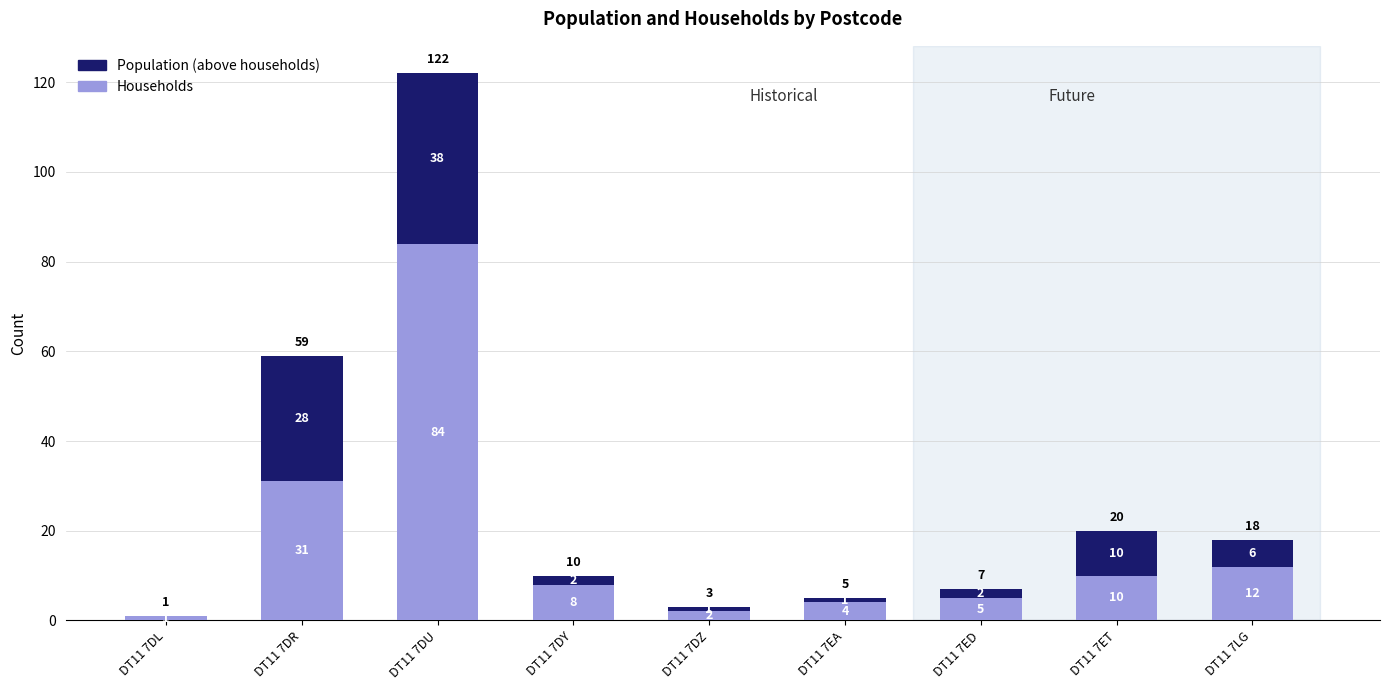

At which category is the sum across all series the highest?

DT11 7DU